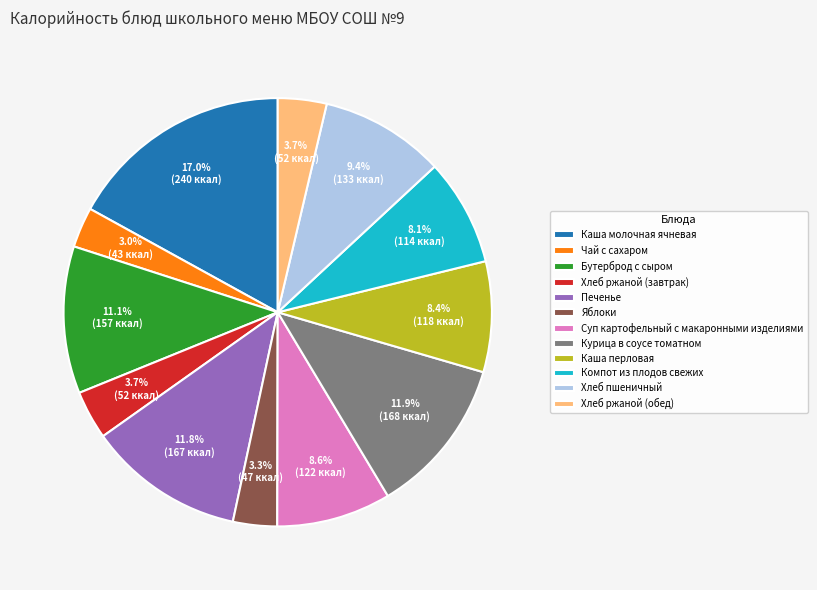

To the nearest percent, what is the difference between the largest and smallest slice percentages?

14%